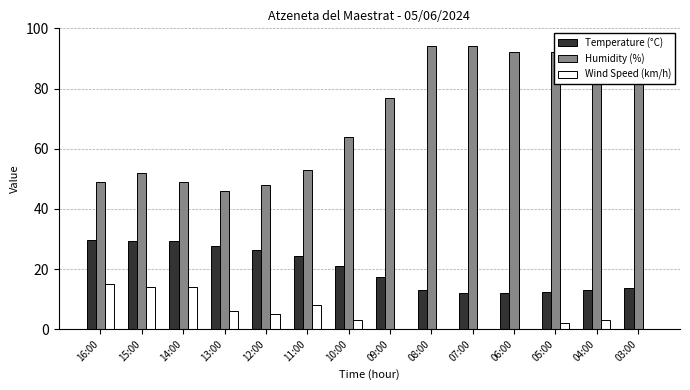

What is the maximum value shown in the chart?

94.0